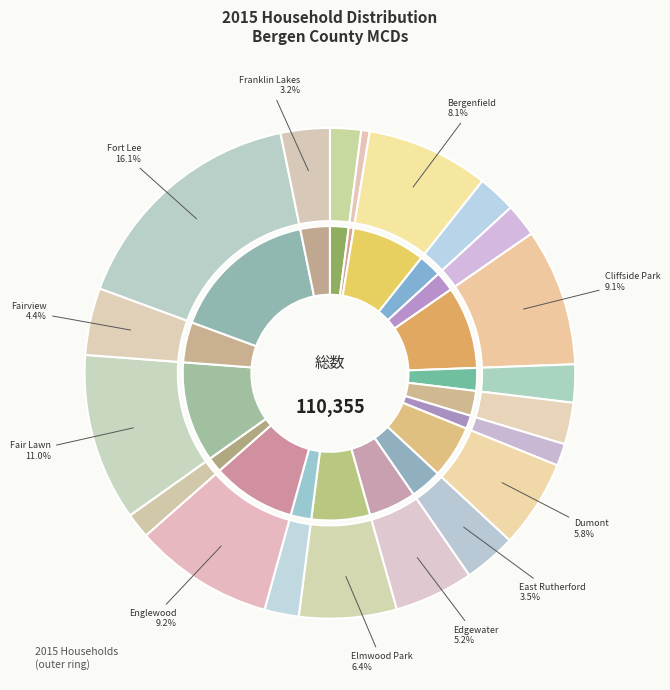

Which has a higher value, Allendale or Alpine?

Allendale